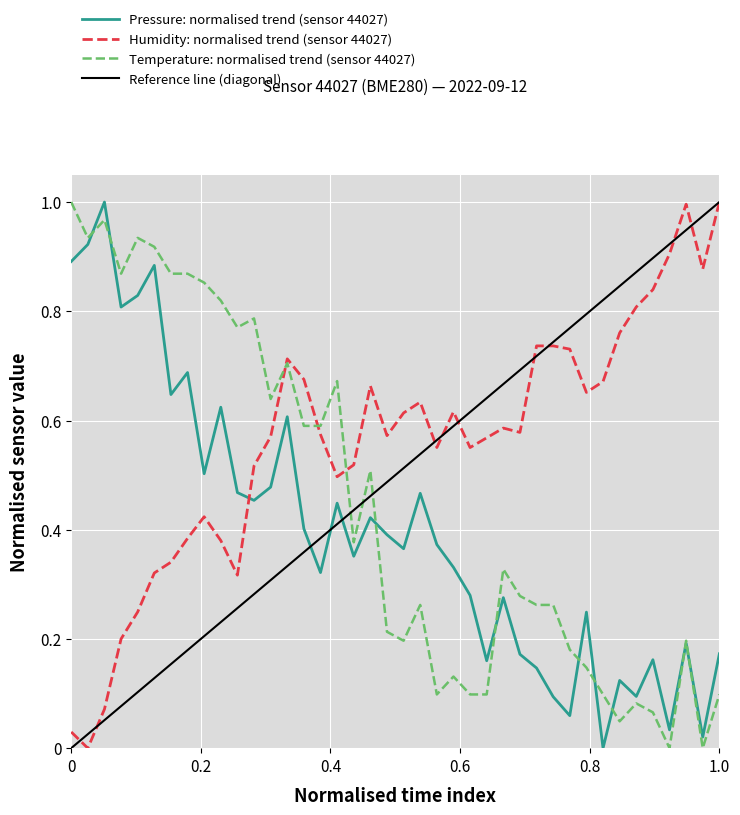

The value of Temperature: normalised trend (sensor 44027) at 1.0 is 0.2. True or false?

False